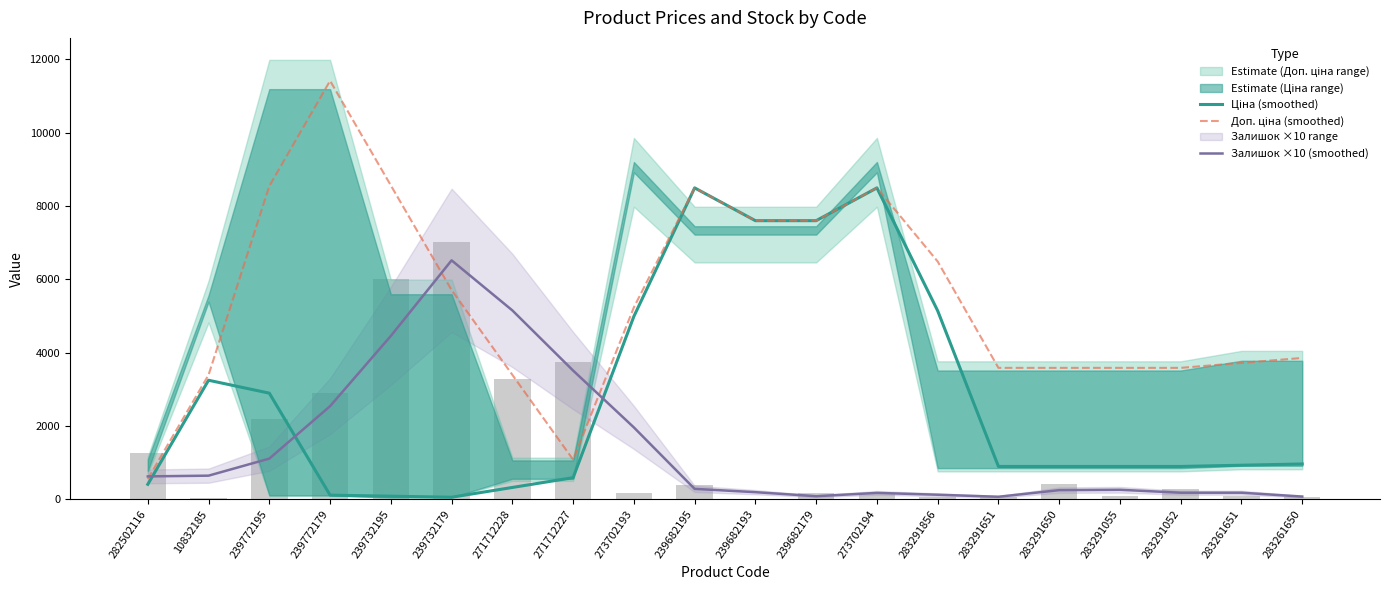

Reading right to left, list all the values displayed in this chart.

Ціна (smoothed): 963.5	929.7	895.9	895.9	895.9	895.9	5139.9	8490.2	7596.5	7596.5	8490.2	4986.9	589.9	323.5	57.0	85.6	114.1	2894.0	3246.2	409.2
Доп. ціна (smoothed): 3854.0	3718.8	3583.6	3583.6	3583.6	3583.6	6483.8	8490.2	7596.5	7596.5	8490.2	5232.8	1081.7	3393.3	5705.0	8557.5	11410.0	8541.9	3391.5	554.6
Залишок ×10 (smoothed): 75.0	180.0	180.0	260.0	250.0	70.0	125.0	175.0	85.0	195.0	285.0	1960.0	3510.0	5150.0	6515.0	4455.0	2540.0	1110.0	645.0	625.0